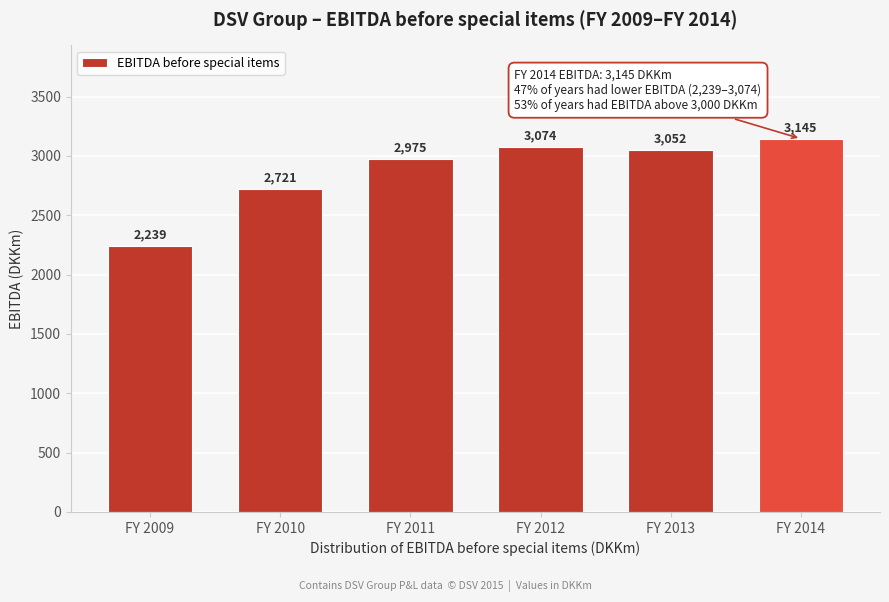

Reading left to right, extract all data points from this chart.

2239	2721	2975	3074	3052	3145